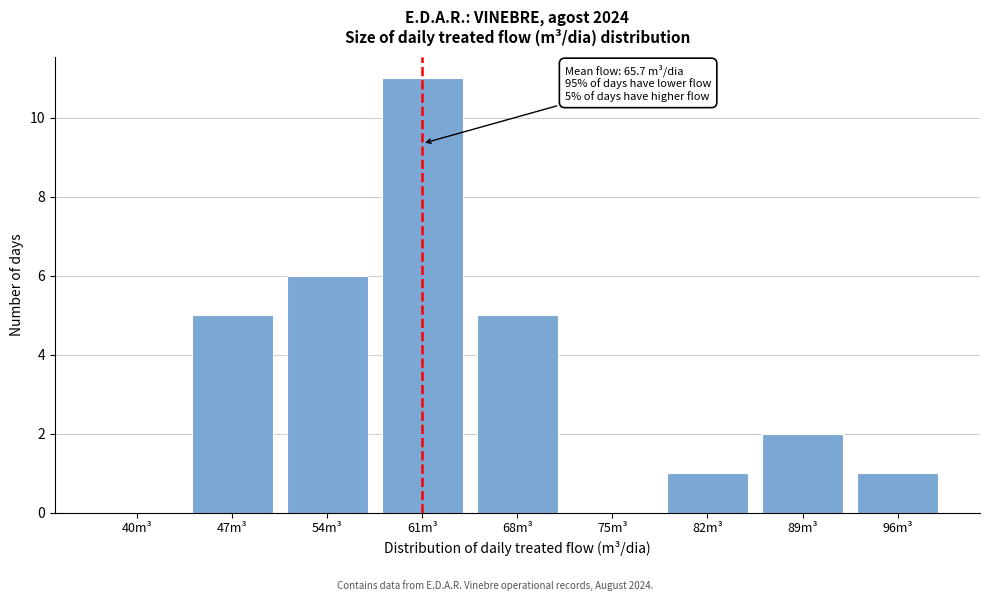

Reading left to right, extract all data points from this chart.

40m³=0	47m³=5	54m³=6	61m³=11	68m³=5	75m³=0	82m³=1	89m³=2	96m³=1